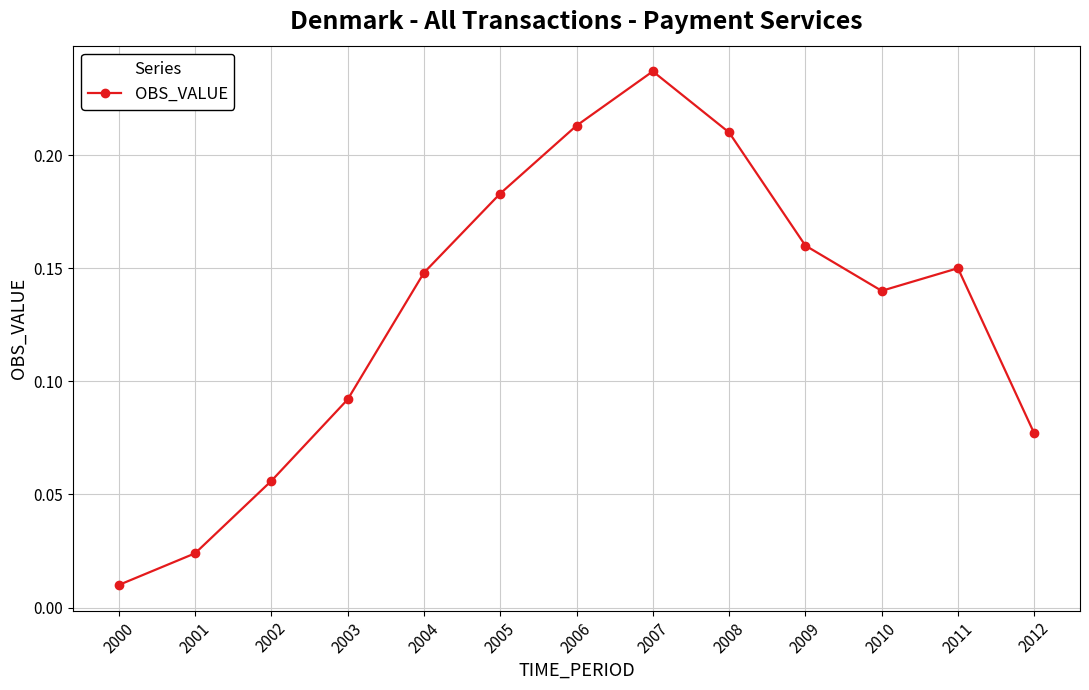

True or false: the data has more than 0 interior local peaks.

True